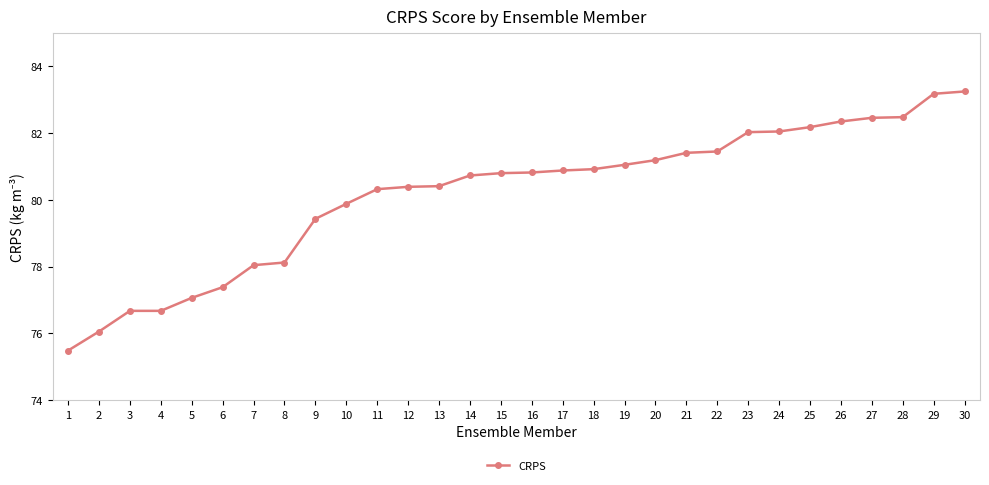

Where does the data first go above 80?

11